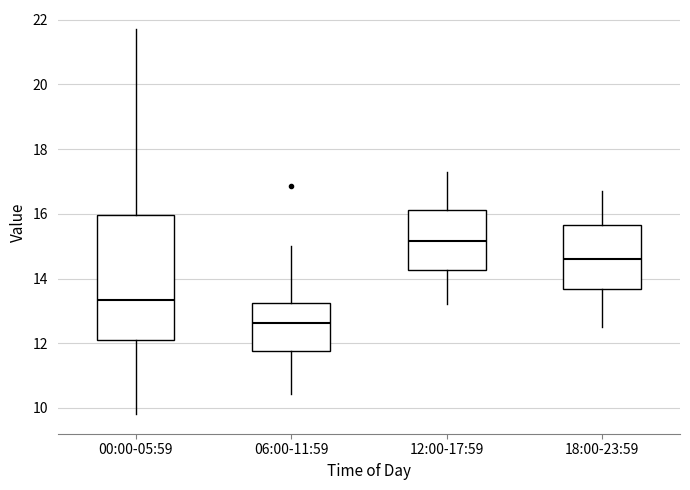

Reading left to right, transcribe this box plot: for each box, give where its median line is, the range the box spans, and where its two whiskers end, as read against the y-axis. The values are not printed on the chart, so give them approximately, as read against the axis.

00:00-05:59: median 13.4, box 12.2 to 16.0, whiskers 9.8 to 21.8
06:00-11:59: median 12.6, box 11.8 to 13.2, whiskers 10.4 to 15.0
12:00-17:59: median 15.2, box 14.2 to 16.2, whiskers 13.2 to 17.4
18:00-23:59: median 14.6, box 13.6 to 15.6, whiskers 12.6 to 16.8